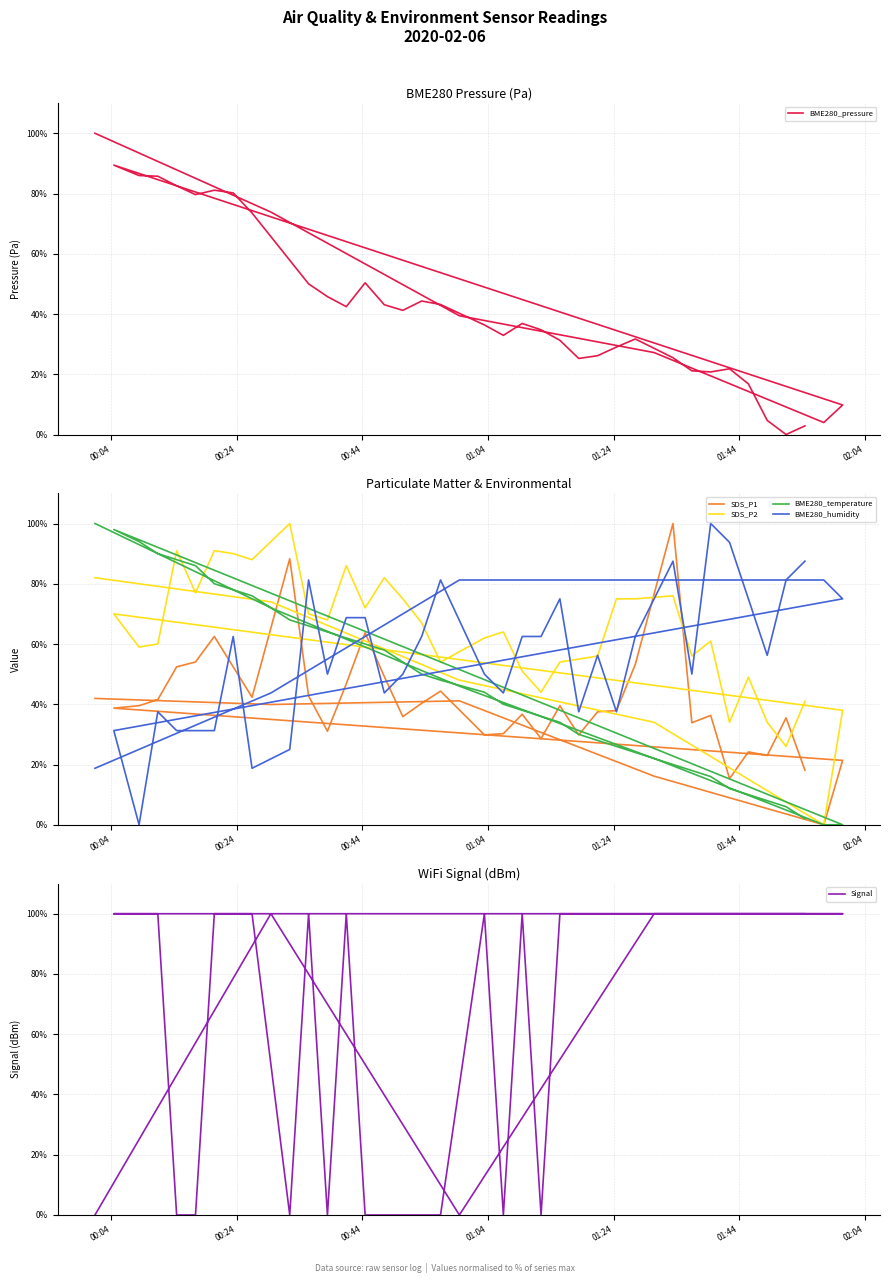

How many times do Signal and BME280_temperature cross each other?

15